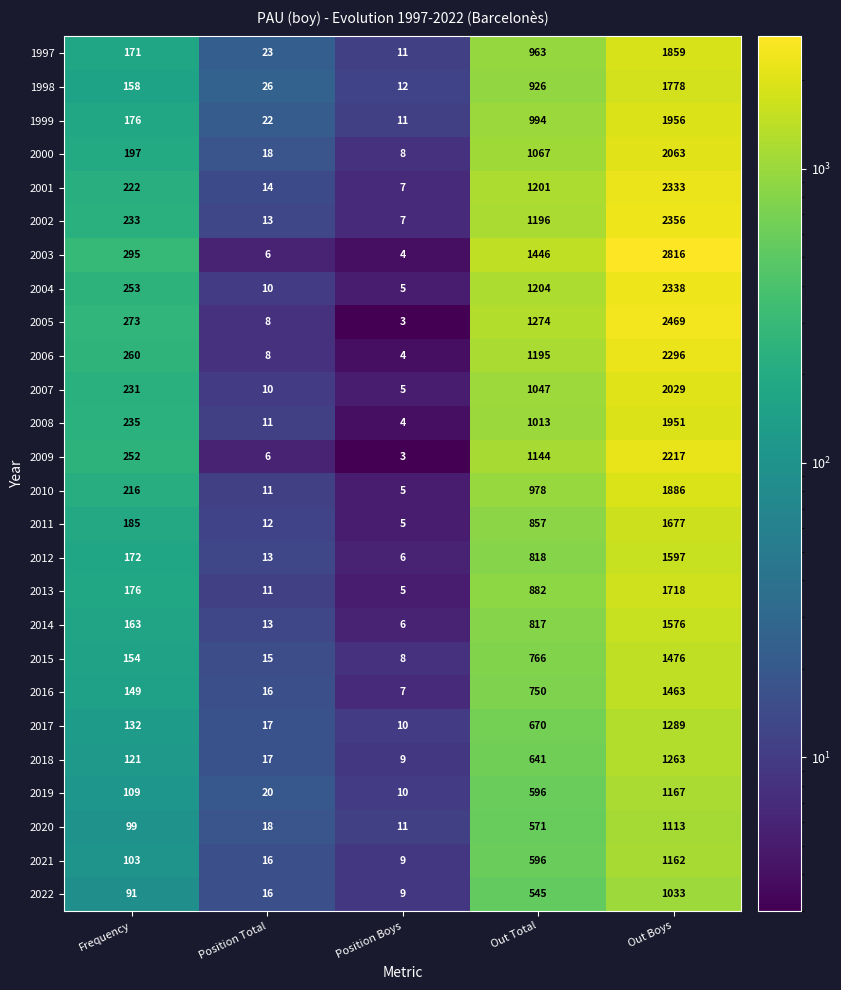

Which series has the largest total across all categories?

2003